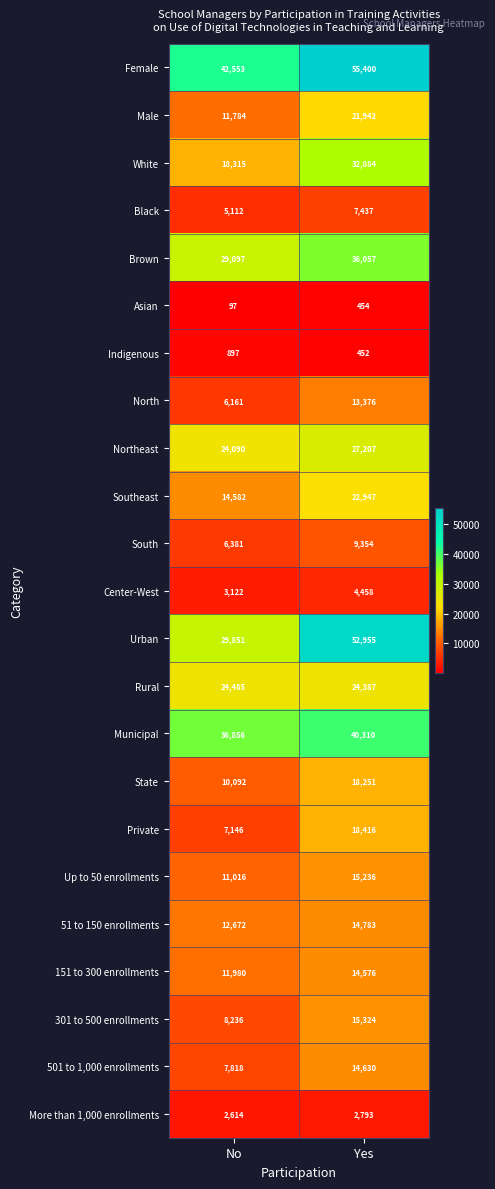

What is the sum of all Northeast values?

51297